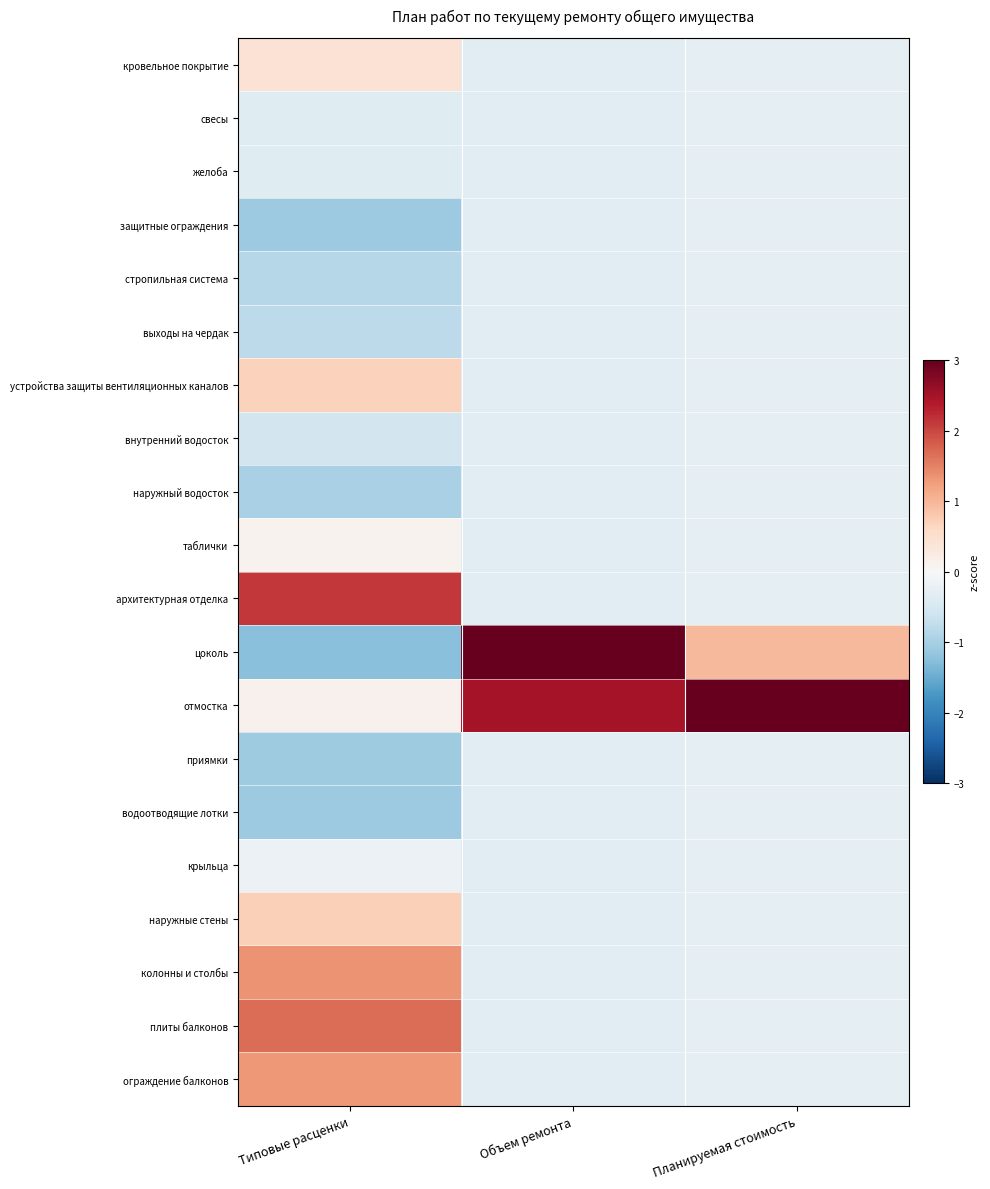

Between Планируемая стоимость and Типовые расценки, which is larger?

Типовые расценки